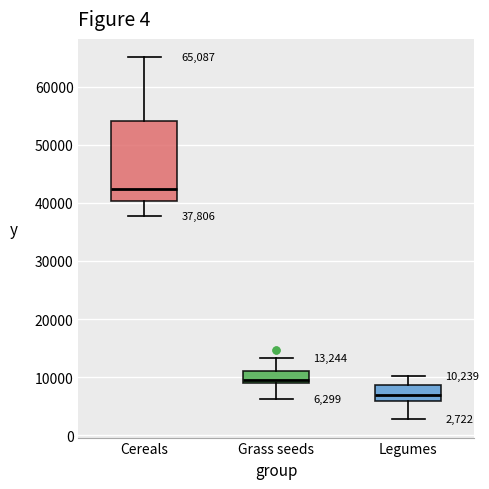

Comparing the boxes themselves (not the whiskers), which one is the tallest?

Cereals